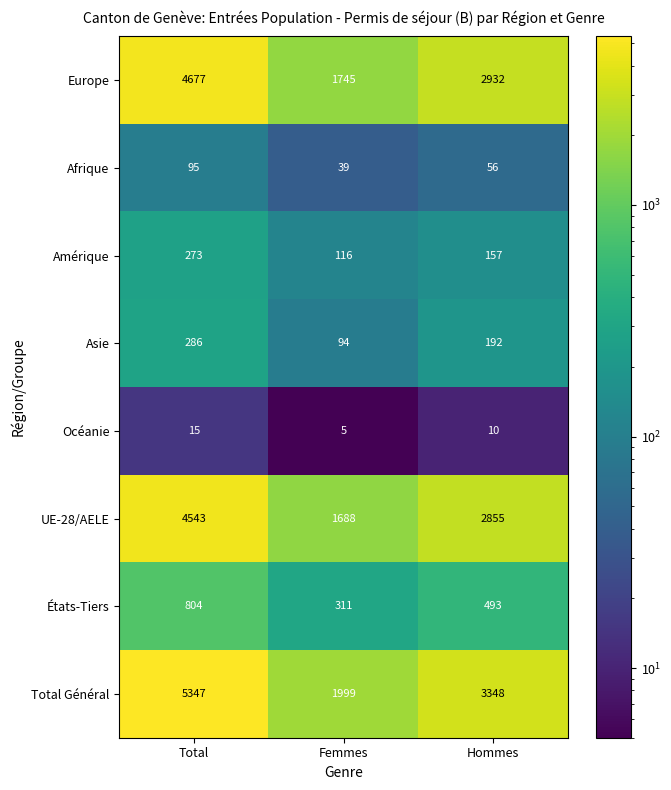

At how many categories does at least one series exceed 74?

3